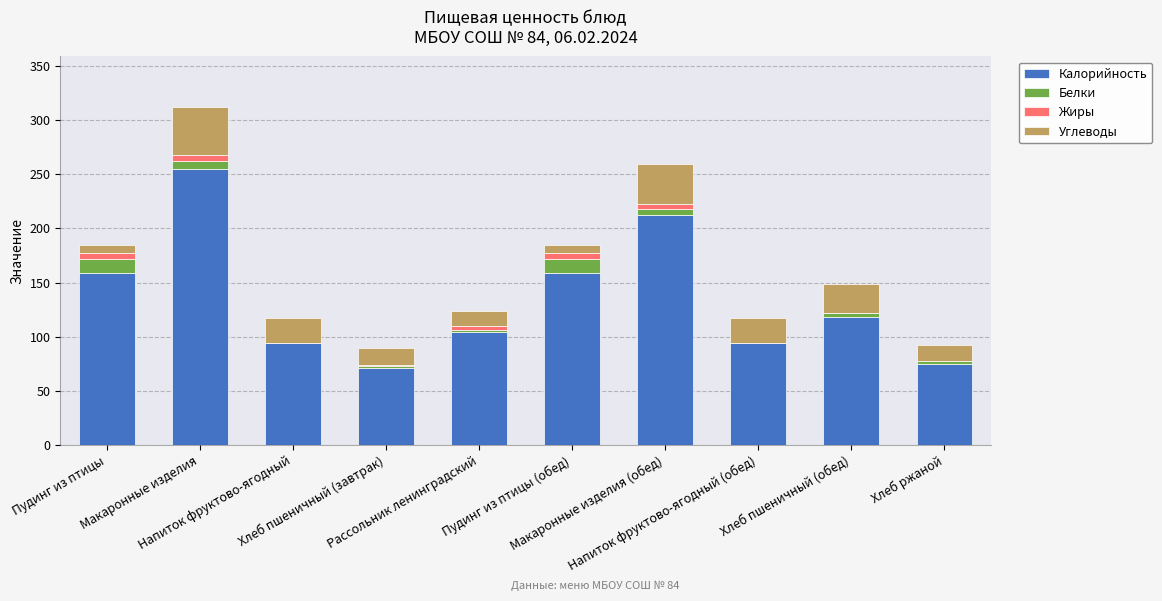

How many series are shown in this chart?

4